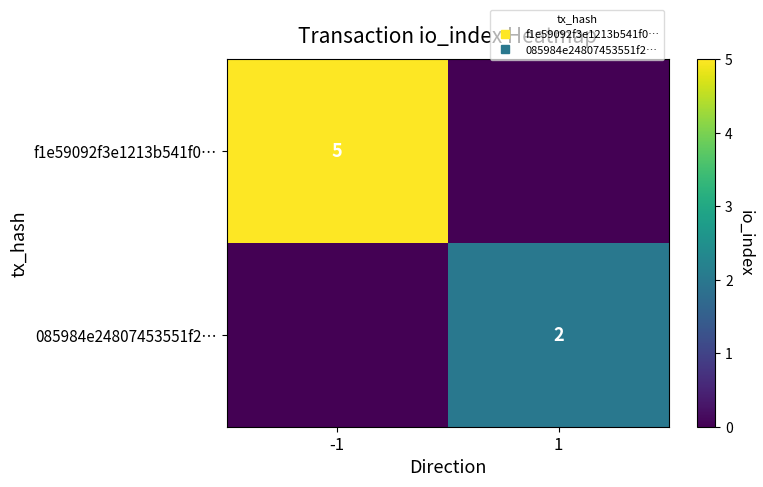

Which category has the lowest value across all series?

1